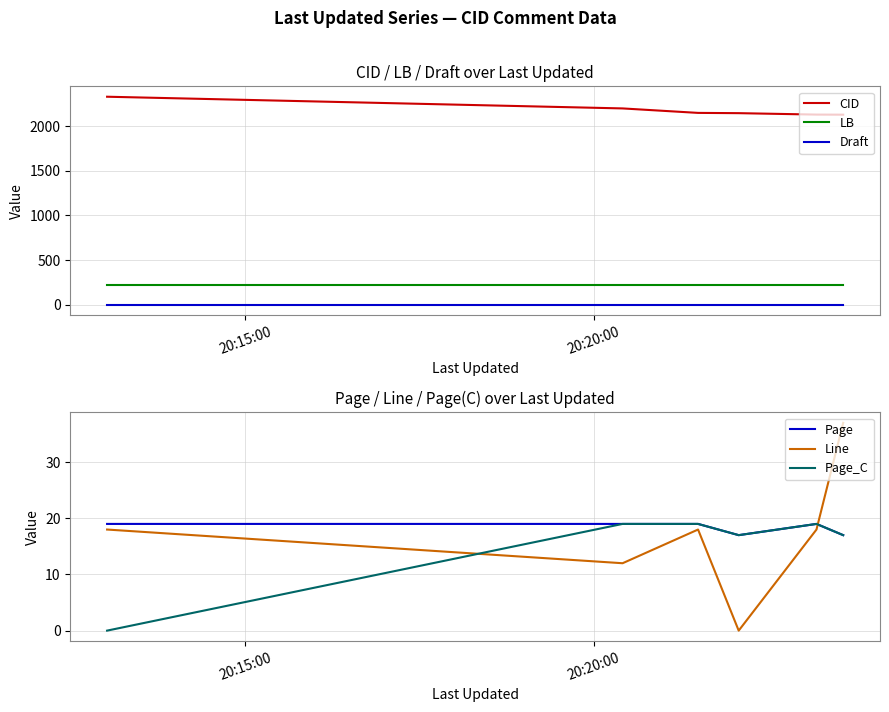

What is the highest value of the Page series?

19